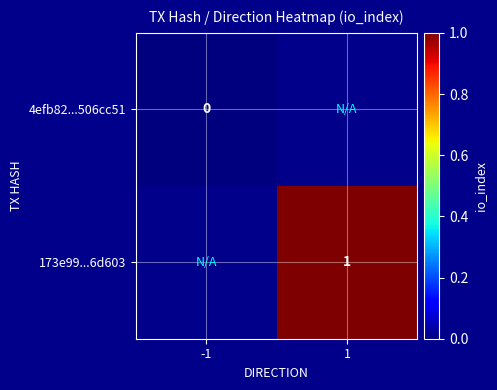

The value of 173e99...6d603 at 1 is 2. True or false?

False